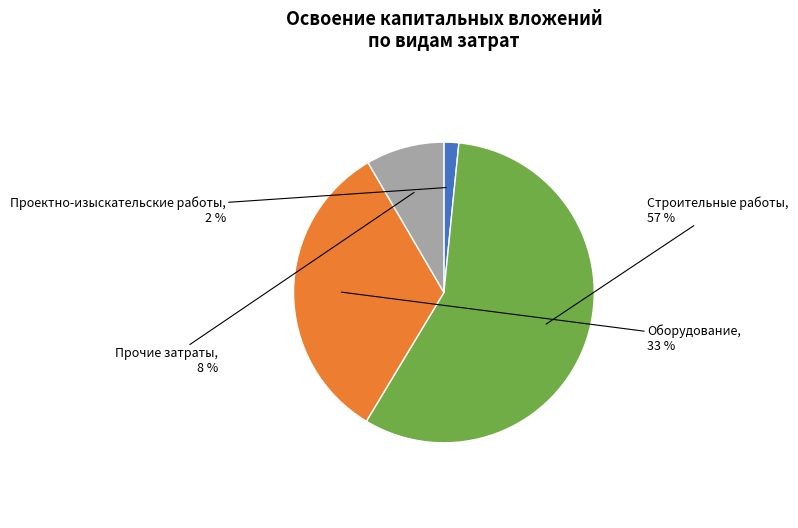

To the nearest percent, what is the combined percentage of Строительные работы and Оборудование?

90%